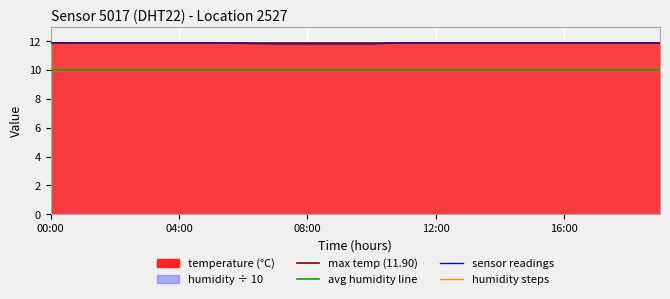

True or false: the data shows 11.9 at 16:00.

True